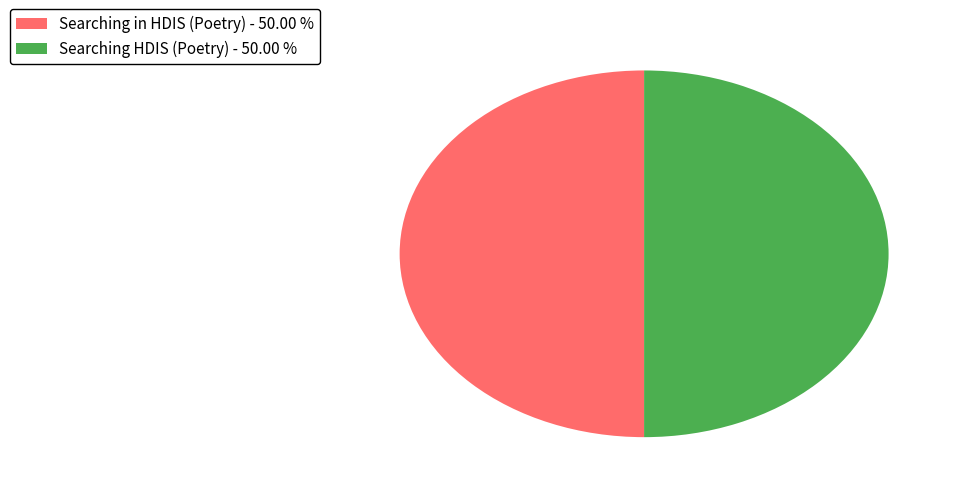

What is the ratio of the value at Searching HDIS (Poetry) - 50.00 % to the value at Searching in HDIS (Poetry) - 50.00 %?

1.0